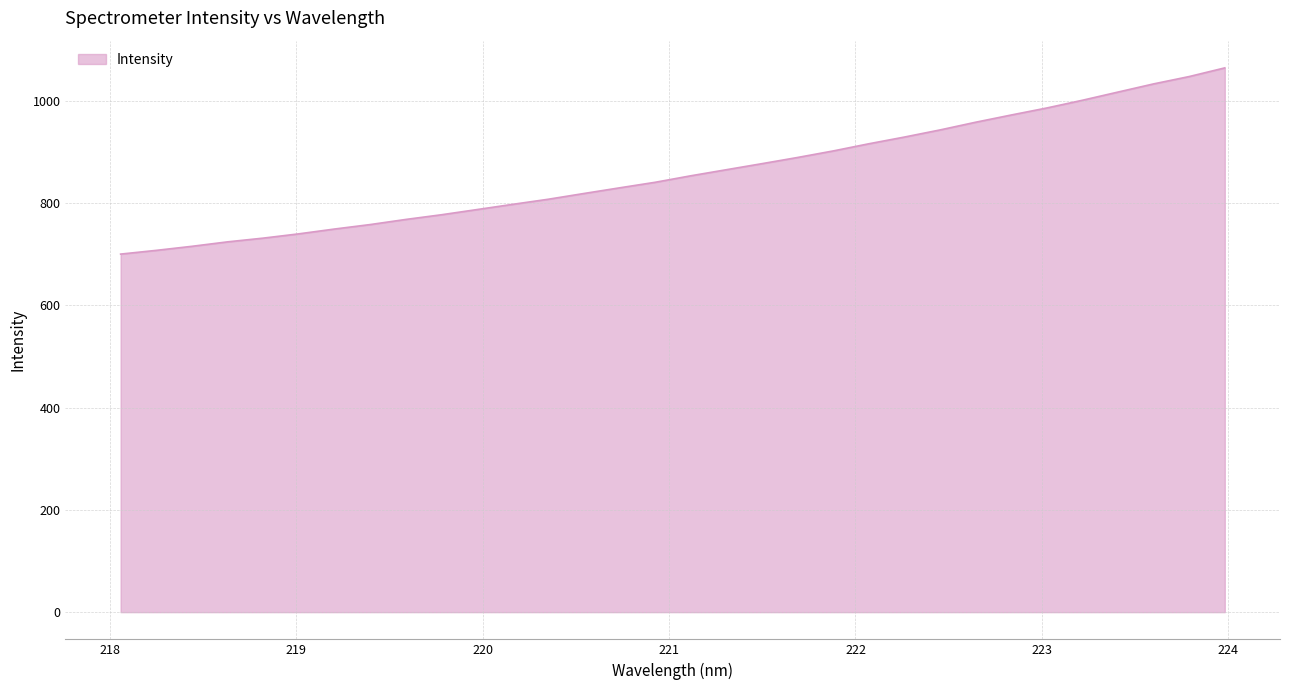

What is the sum of all values?

27499.3